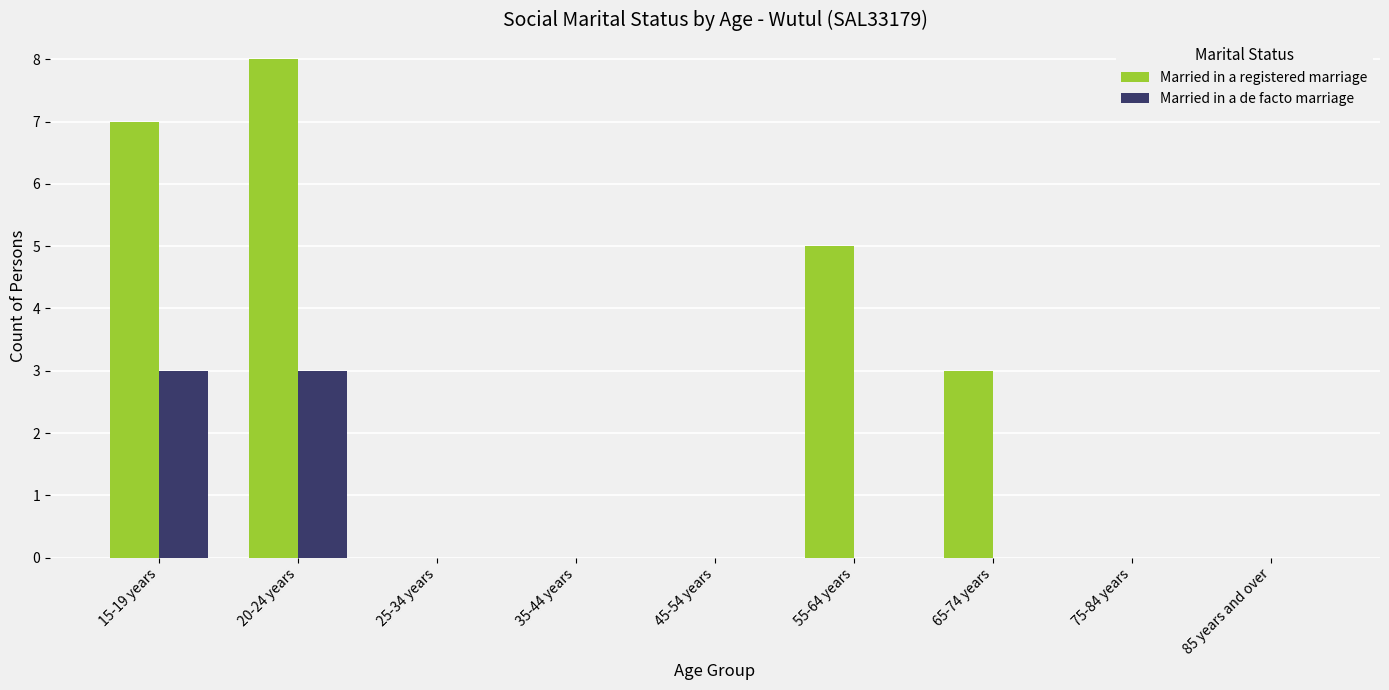

What are all the series names shown in the legend?

Married in a registered marriage, Married in a de facto marriage